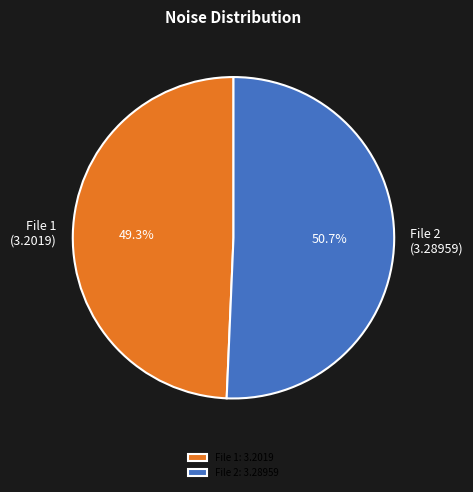

To the nearest percent, what is the difference between the largest and smallest slice percentages?

1%